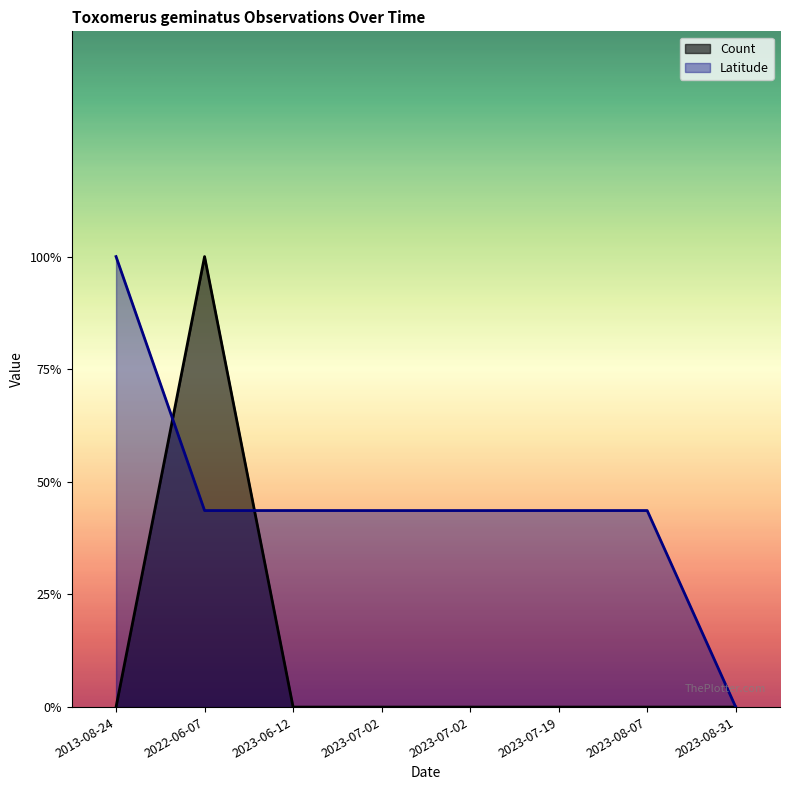

Rank the series at 2023-07-02 from lowest to highest value.

Count, Latitude